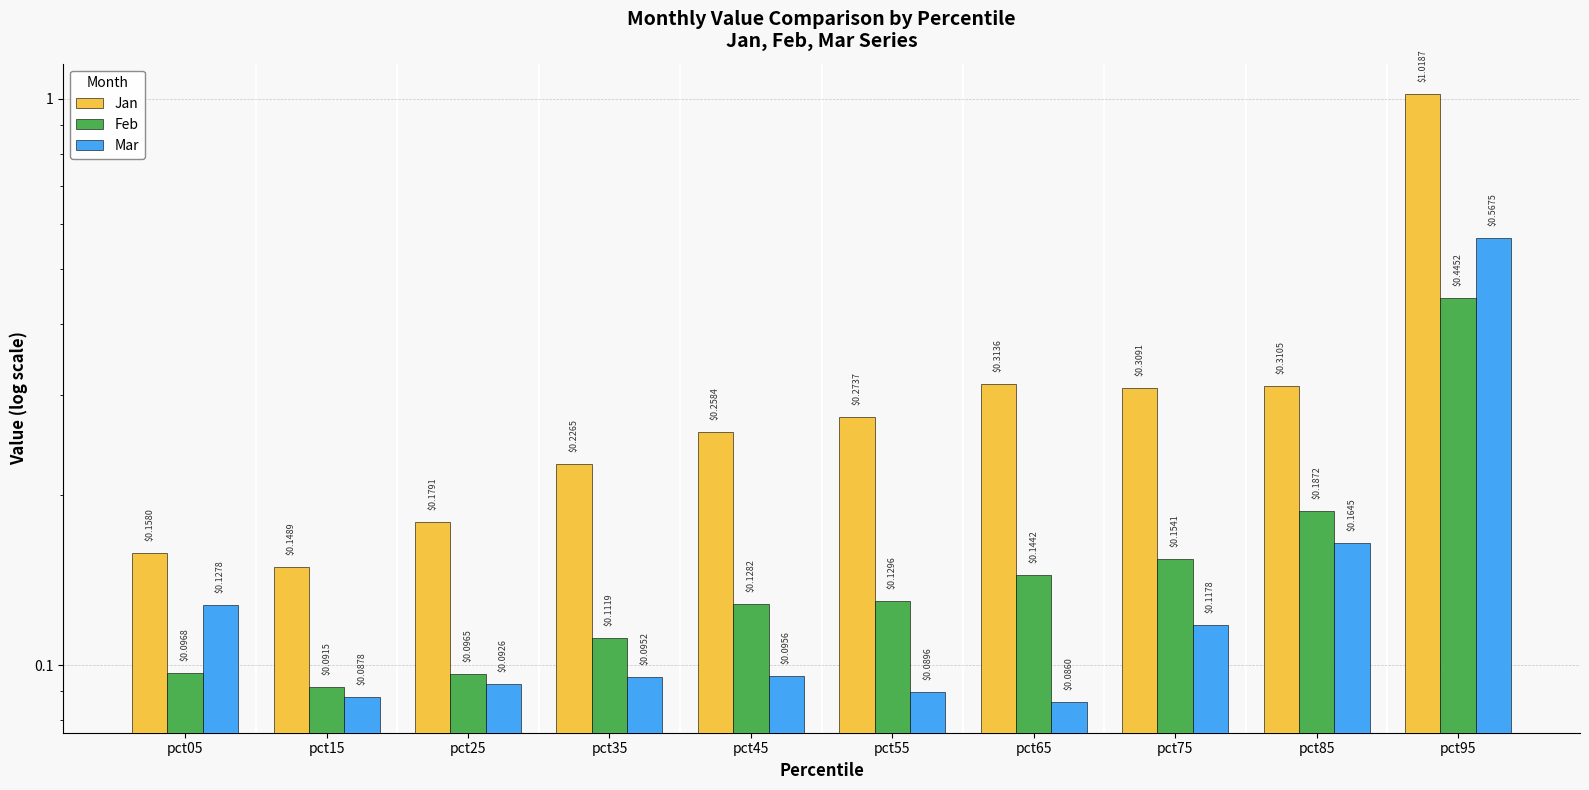

How many groups of bars are there?

10